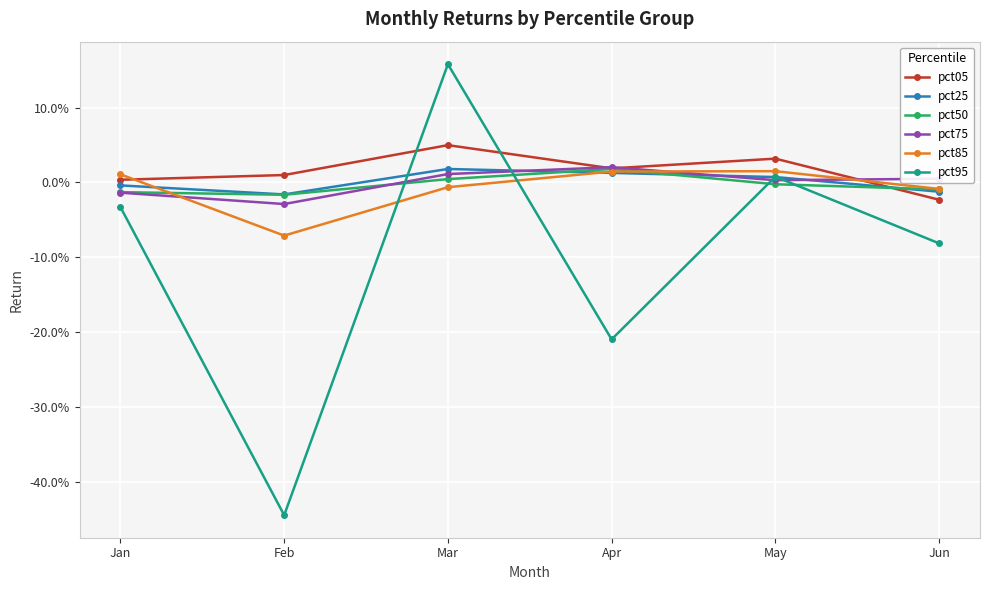

What value does the pct85 series have at Feb?

-0.1